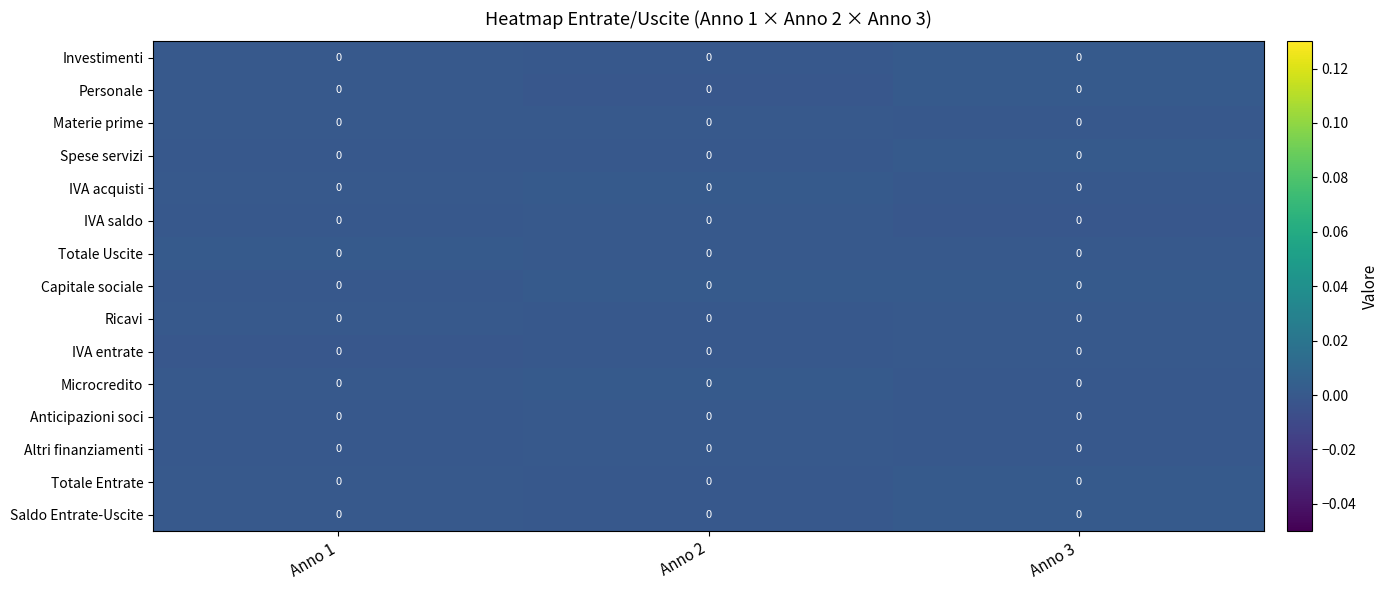

Which label corresponds to the smallest value in the chart?

Anno 1